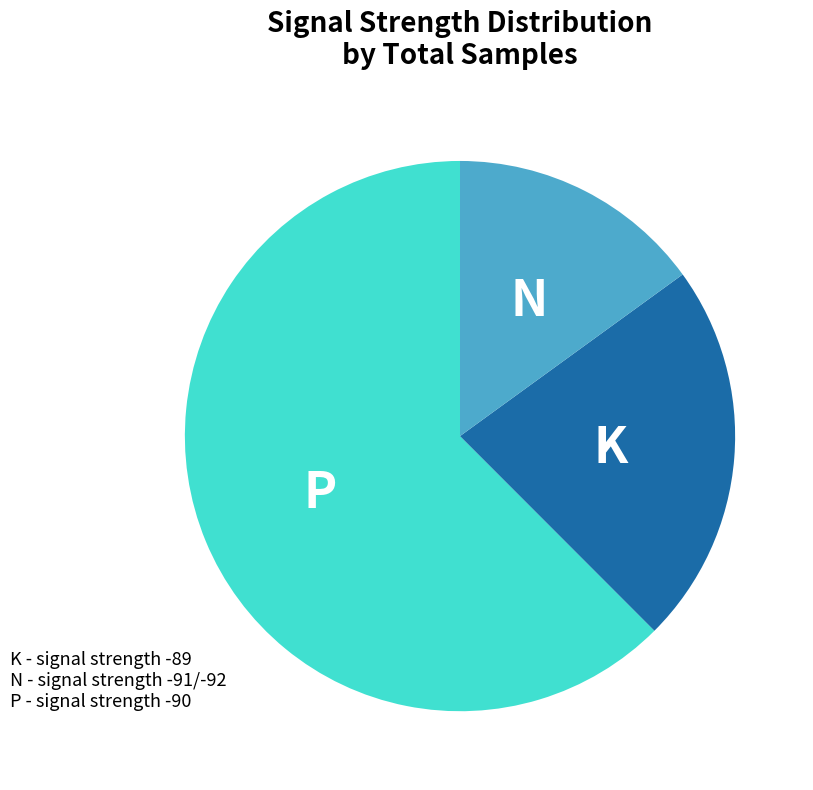

Is there any slice that represents more than half of the pie?

Yes